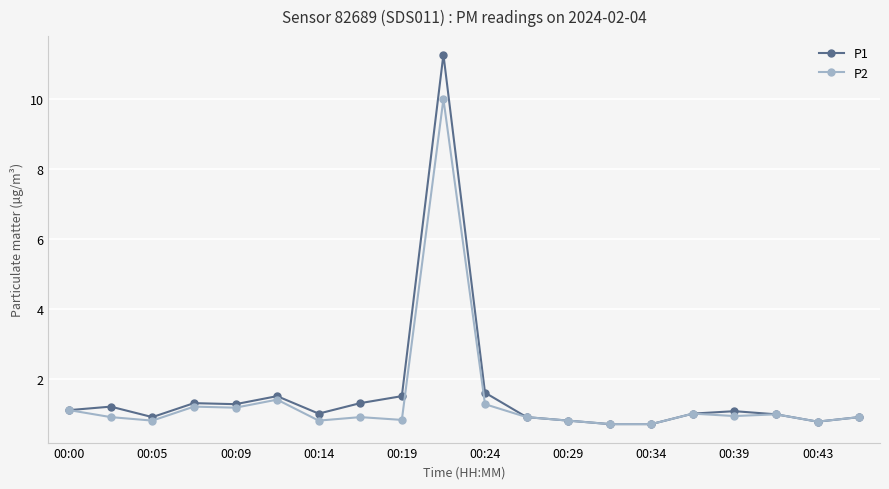

What is the value of the P1 point at the 20th from the left?

0.9